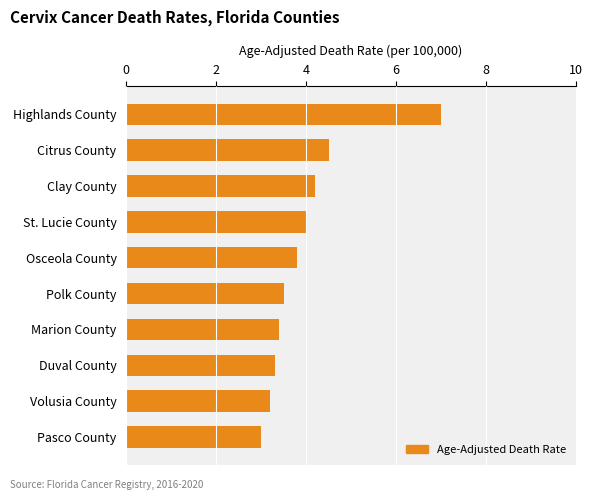

Reading bottom to top, transcribe all the data shown in this chart.

3.0	3.2	3.3	3.4	3.5	3.8	4.0	4.2	4.5	7.0